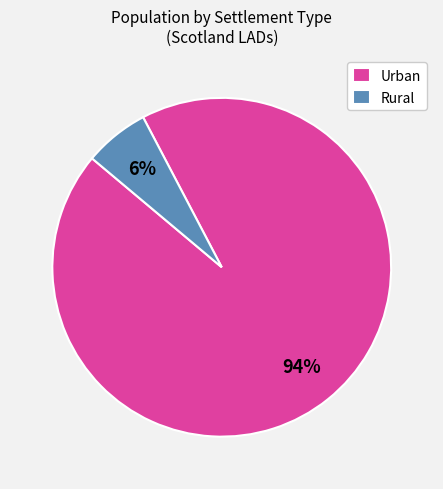

How many slices are in this pie chart?

2